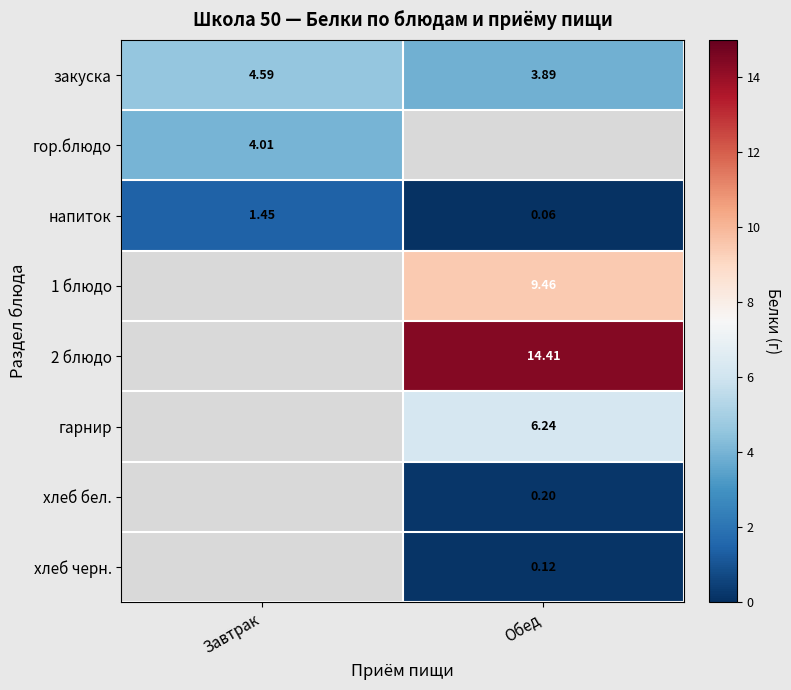

List the labels in order of закуска value, largest first.

Завтрак, Обед